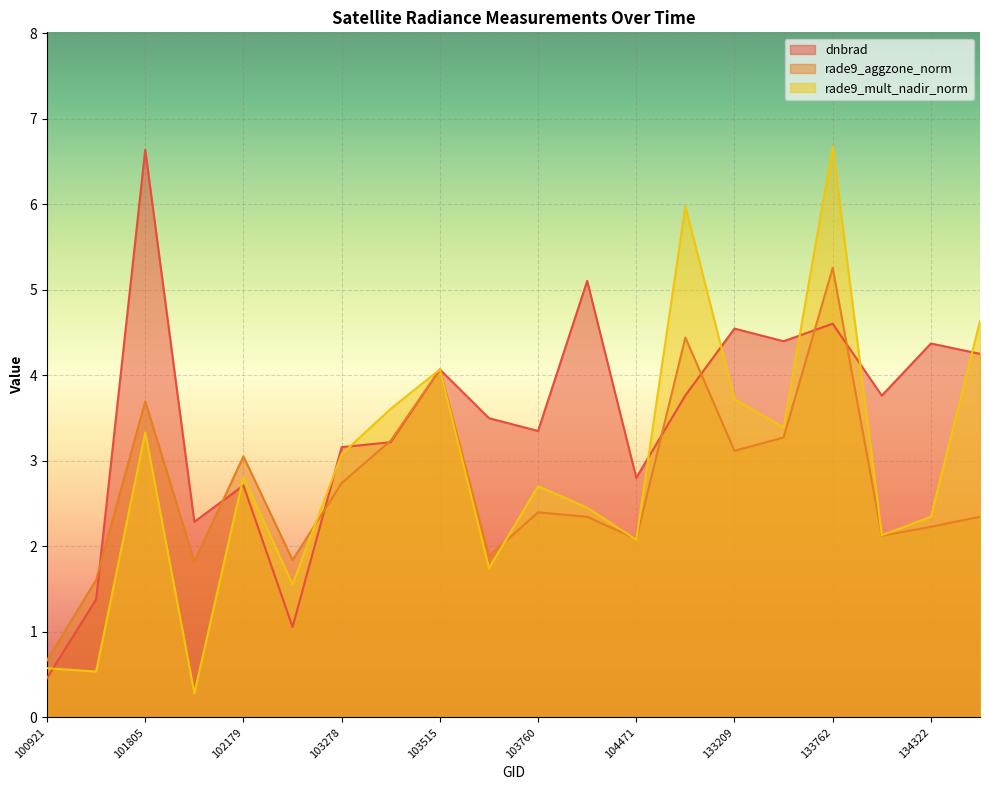

Does the chart display data point markers on the line(s)?

No